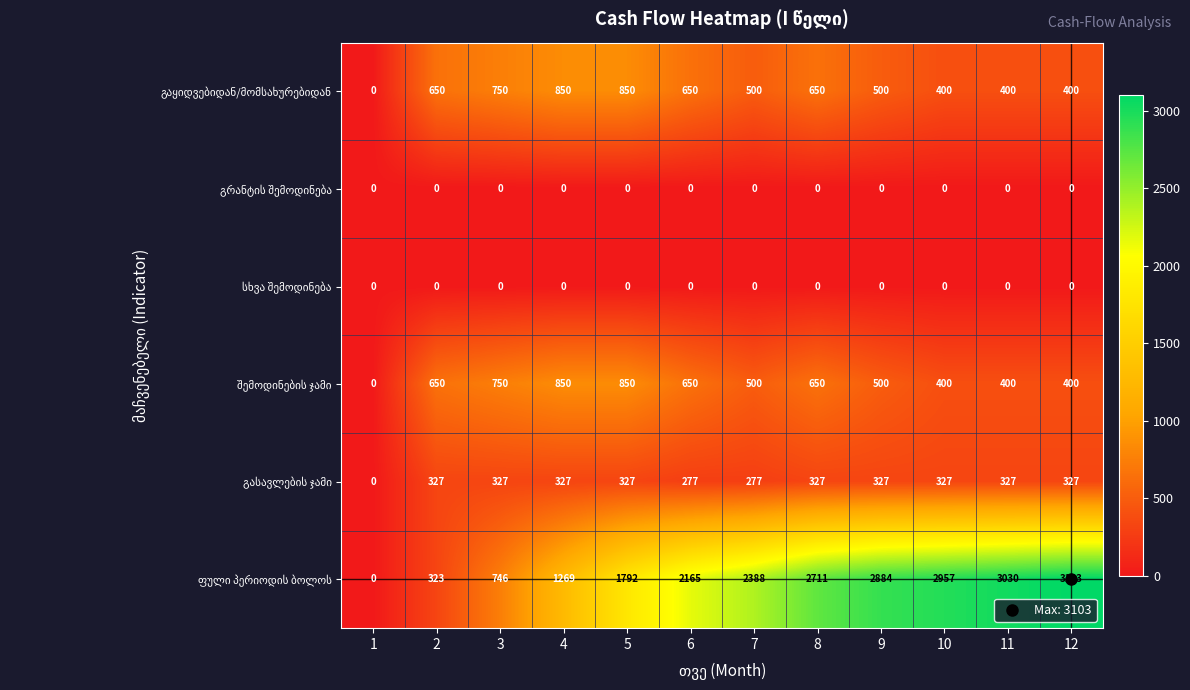

What is the total value across all series at 8?

4338